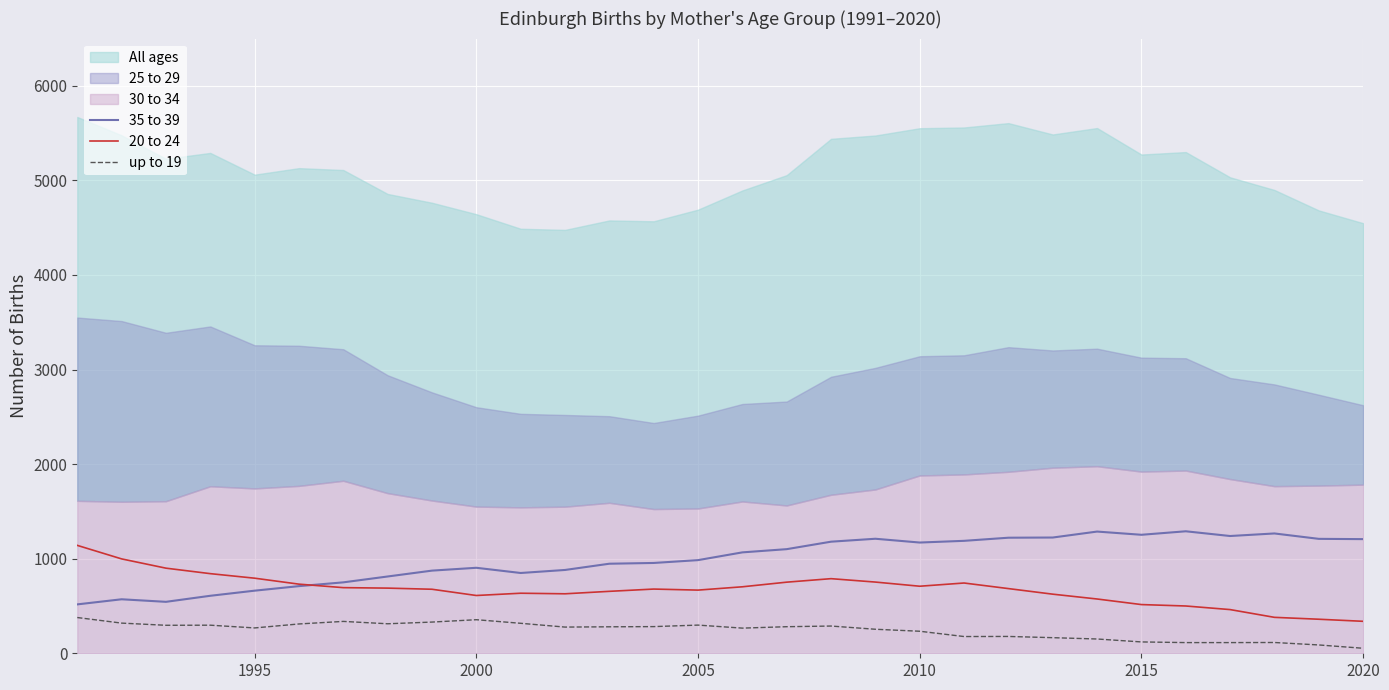

True or false: 35 to 39 and up to 19 intersect in this chart.

False